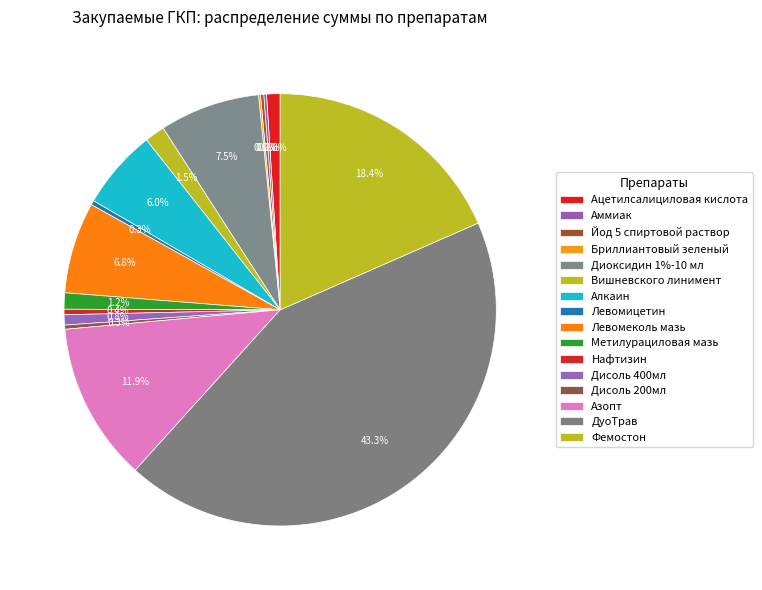

Is ДуоТрав the majority of the pie?

No